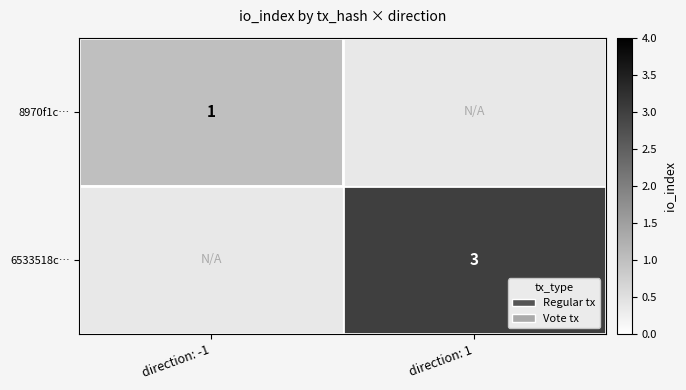

The 6533518c… series shows 3 at direction: 1. True or false?

True